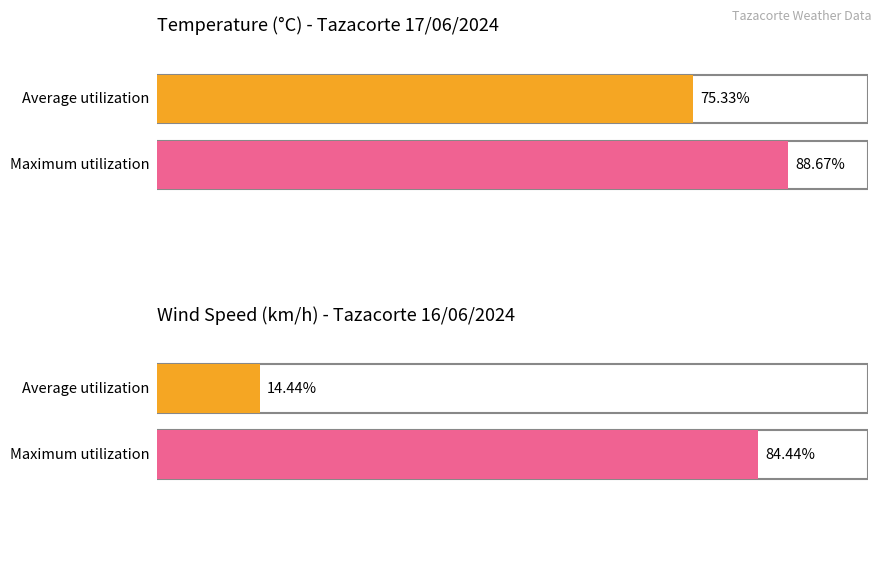

Which series has the largest range (max minus min)?

Wind Speed (km/h)